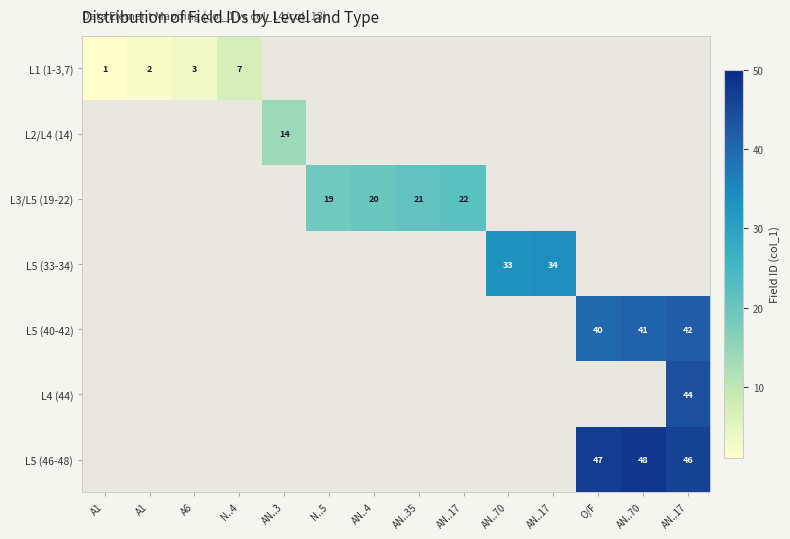

Which category has the lowest value across all series?

A1